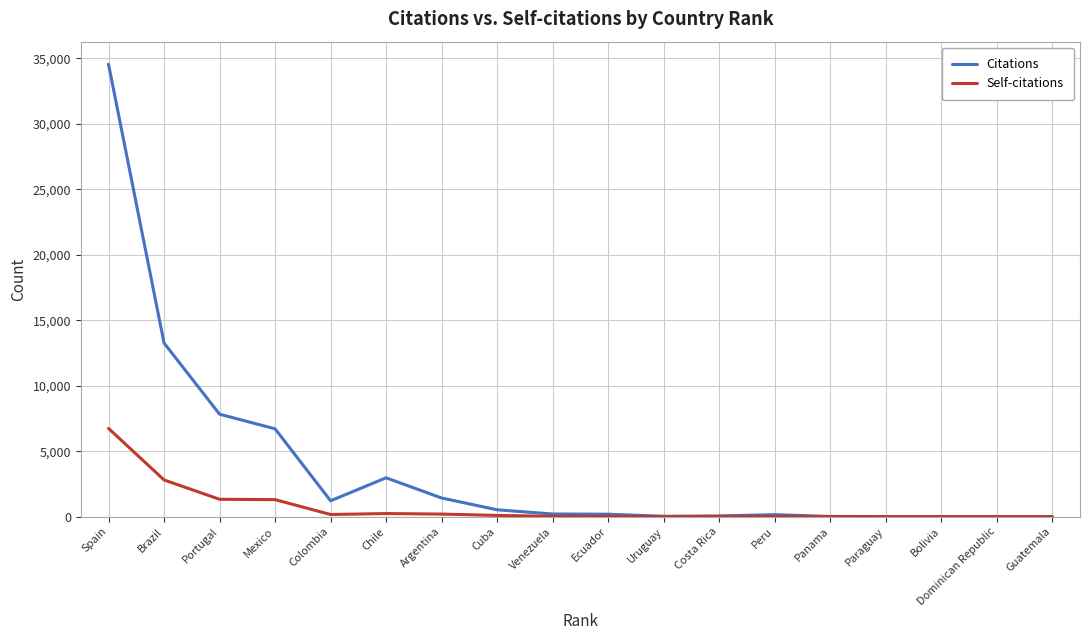

Which series has the largest range (max minus min)?

Citations